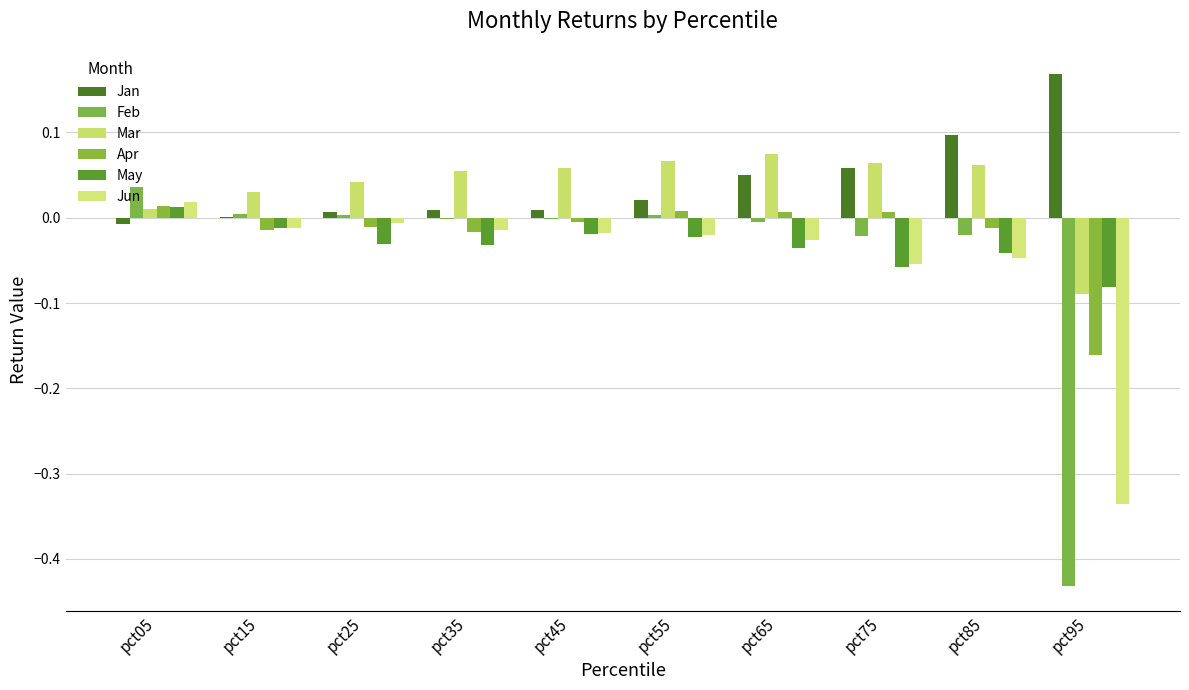

Reading left to right, list all the values displayed in this chart.

Jan: -0.0	0.0	0.0	0.0	0.0	0.0	0.1	0.1	0.1	0.2
Feb: 0.0	0.0	0.0	-0.0	-0.0	0.0	-0.0	-0.0	-0.0	-0.4
Mar: 0.0	0.0	0.0	0.1	0.1	0.1	0.1	0.1	0.1	-0.1
Apr: 0.0	-0.0	-0.0	-0.0	-0.0	0.0	0.0	0.0	-0.0	-0.2
May: 0.0	-0.0	-0.0	-0.0	-0.0	-0.0	-0.0	-0.1	-0.0	-0.1
Jun: 0.0	-0.0	-0.0	-0.0	-0.0	-0.0	-0.0	-0.1	-0.0	-0.3